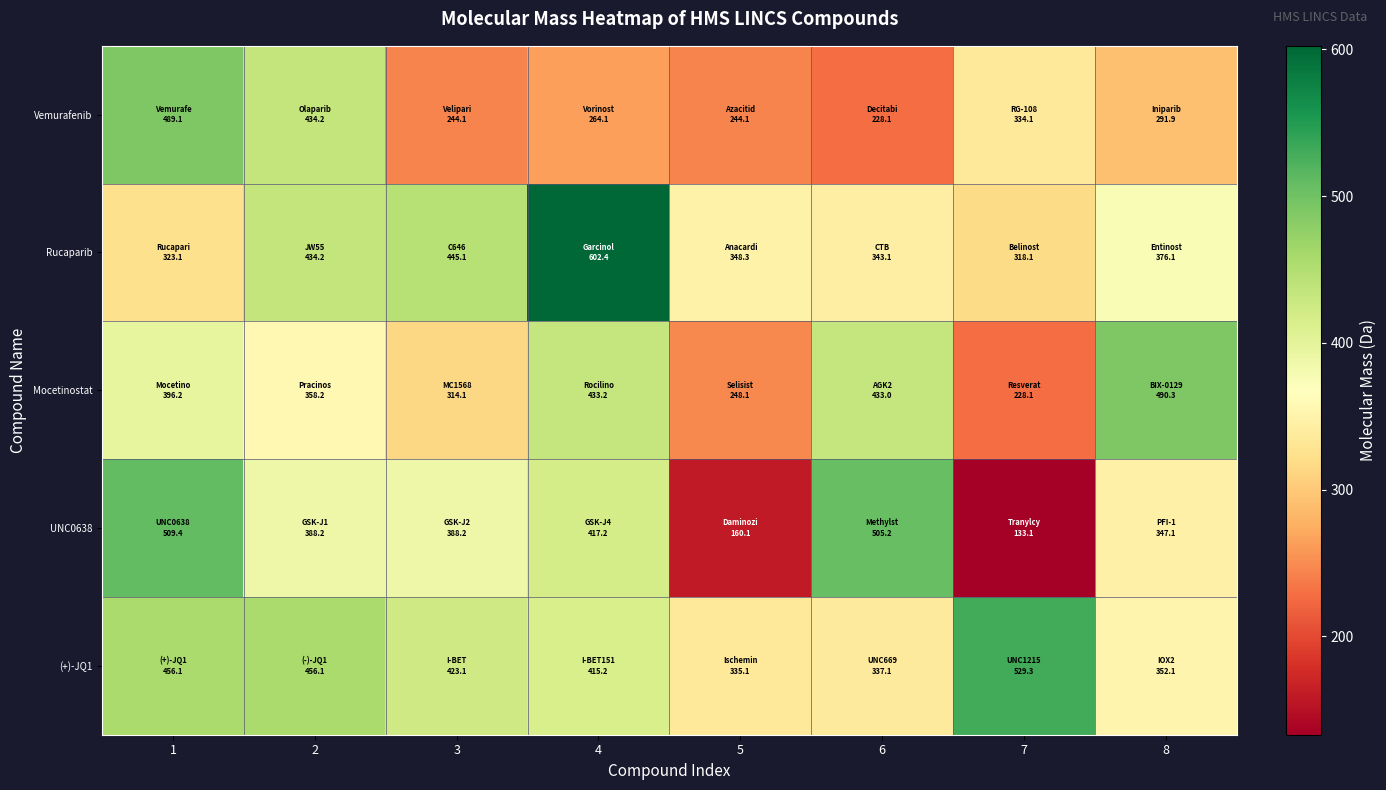

What is the maximum value shown in the chart?

602.4